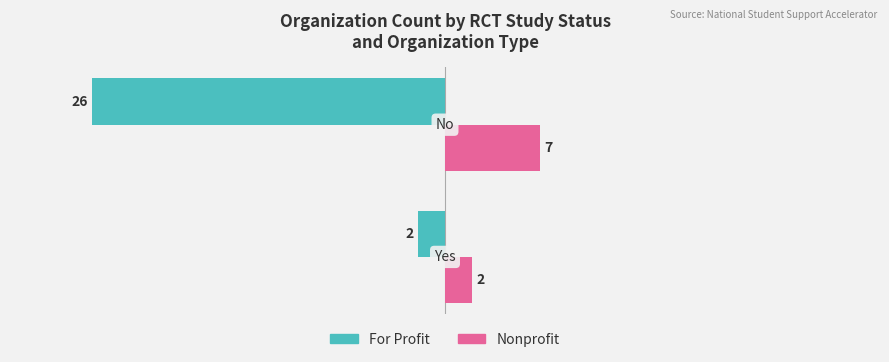

What is the greatest value displayed?

7